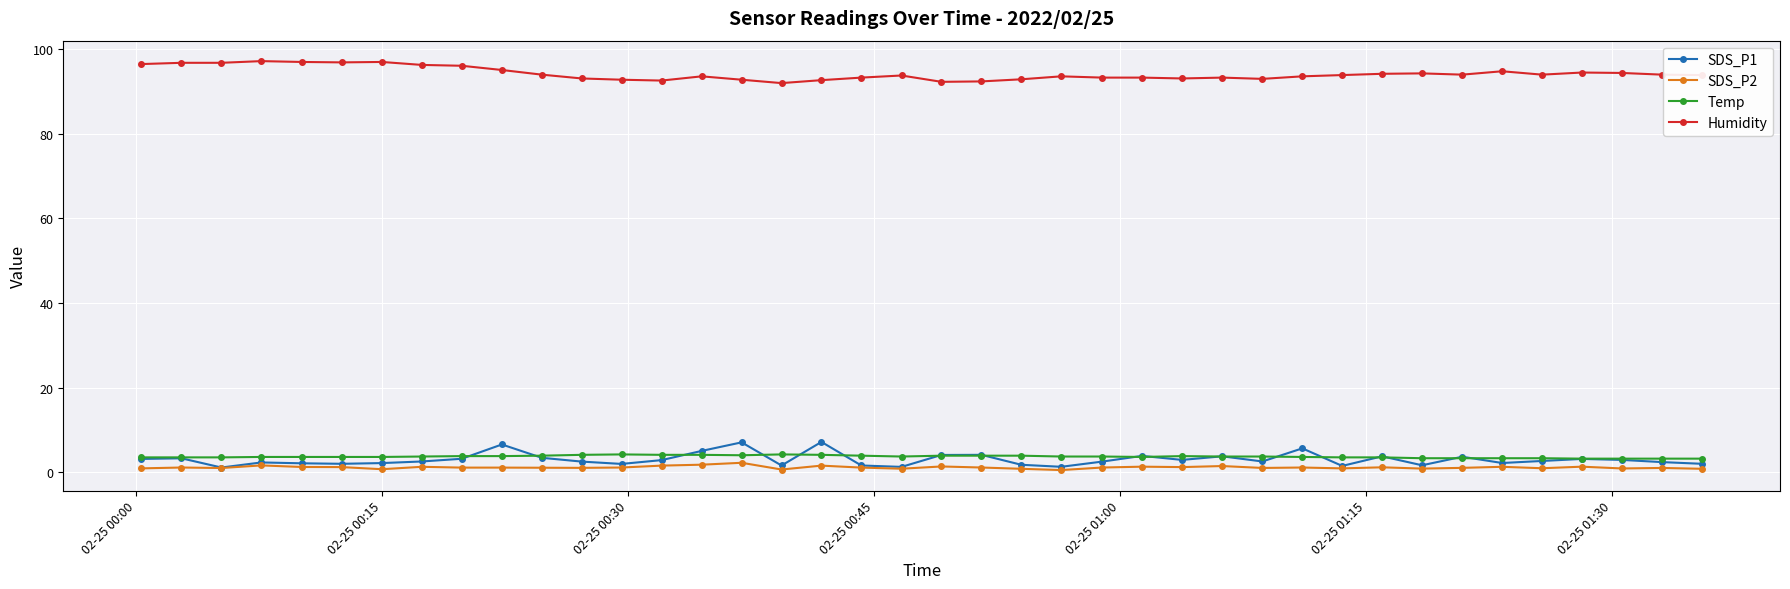

What is the value of the Humidity point at the 2nd from the left?

96.8